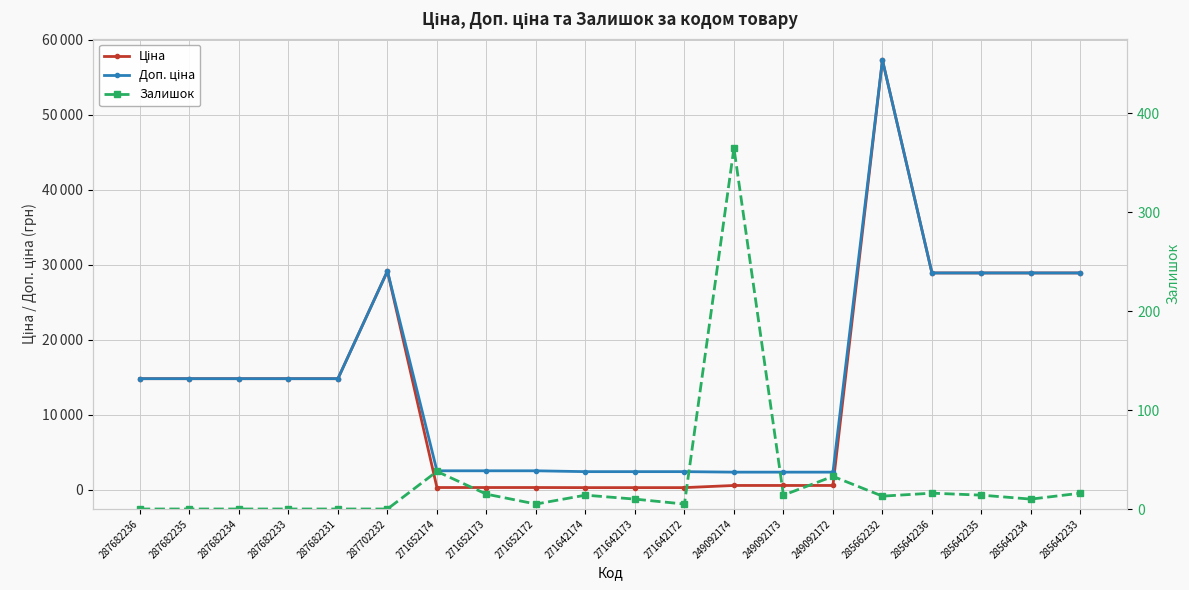

Which series has the widest spread of values?

Ціна